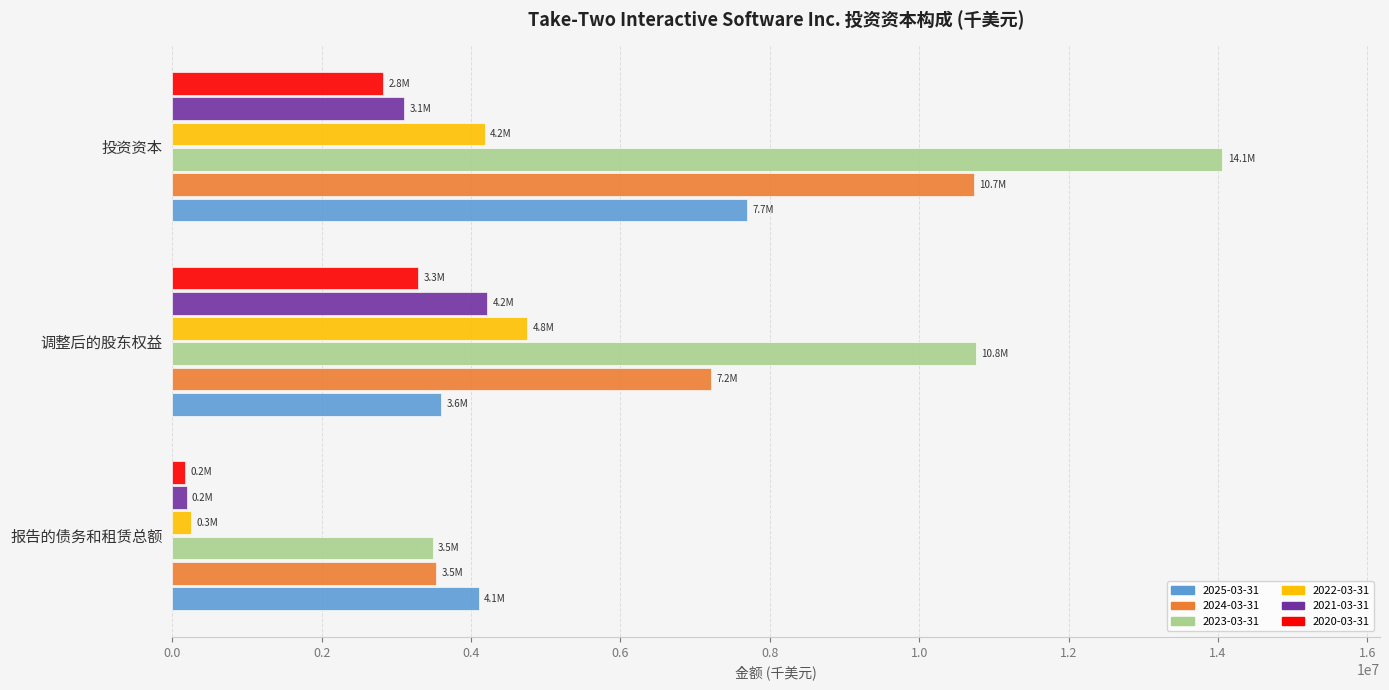

Which series has the largest total across all categories?

2023-03-31